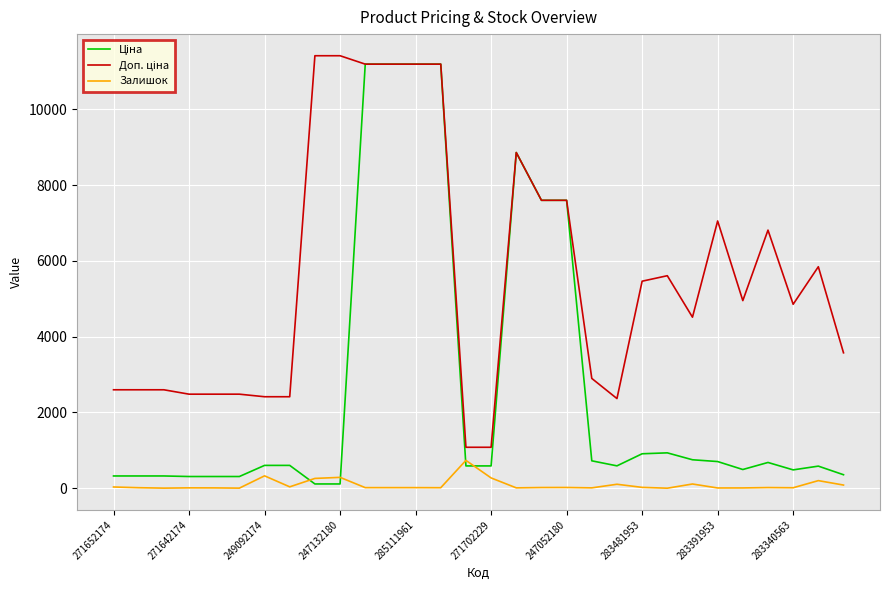

What is the maximum value shown in the chart?

11410.0